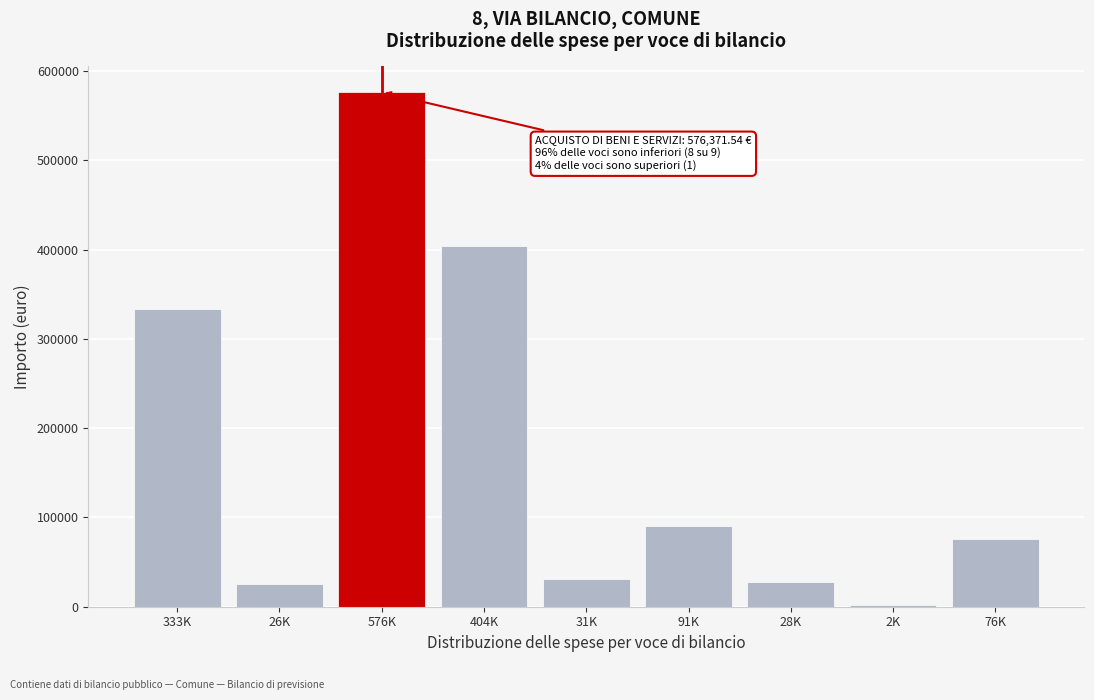

Between 31K and 76K, which is larger?

76K